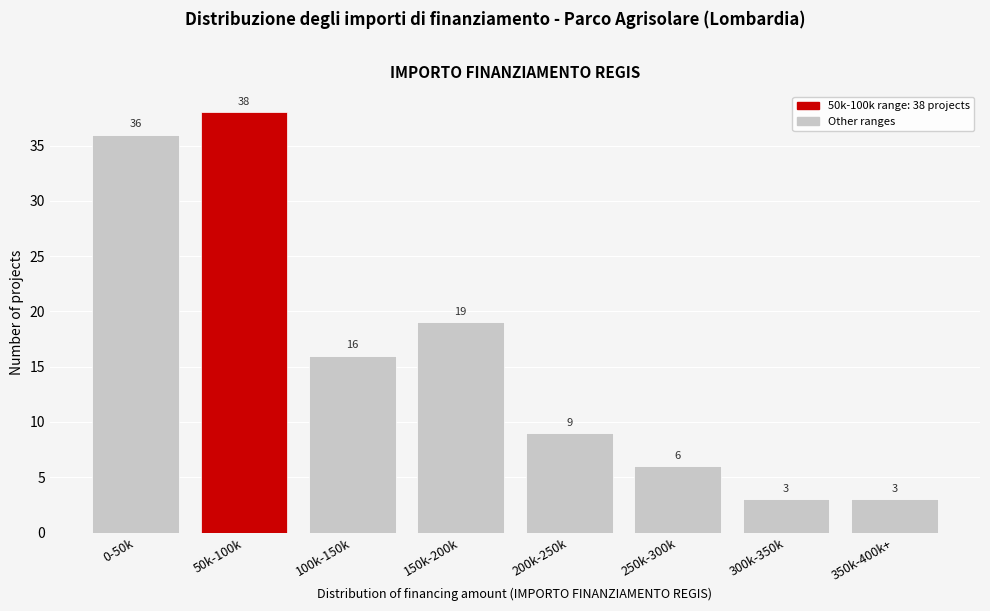

Reading right to left, what are all the values shown in this chart?

3	3	6	9	19	16	38	36